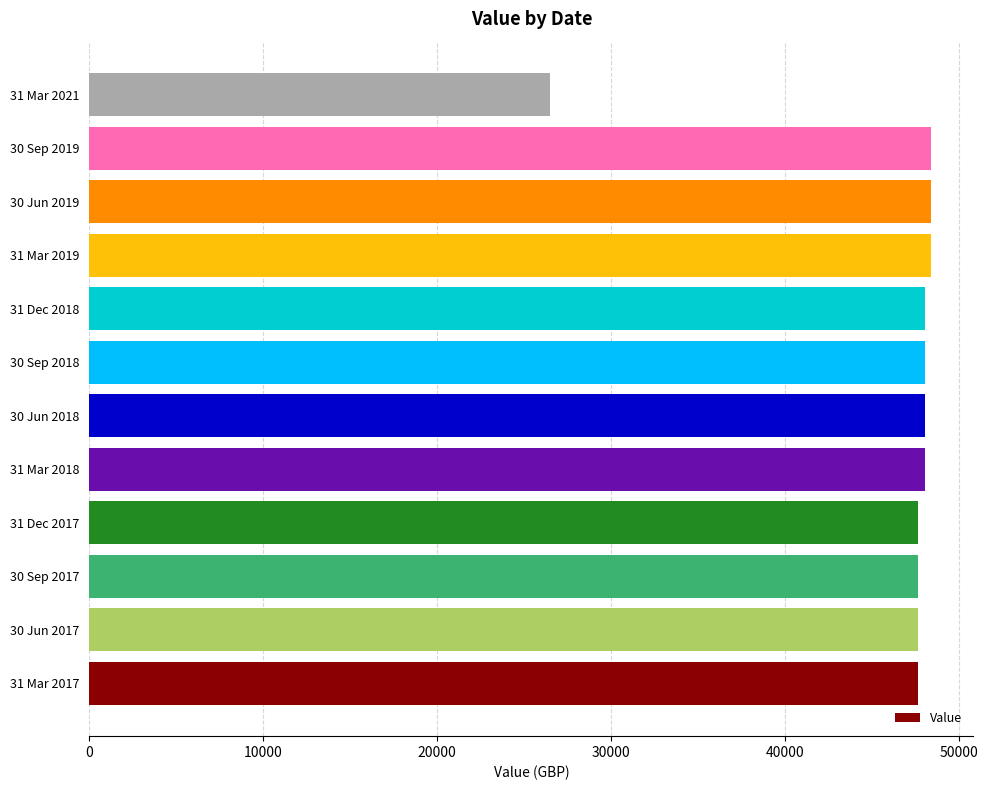

What is the sum of all values?

554501.4